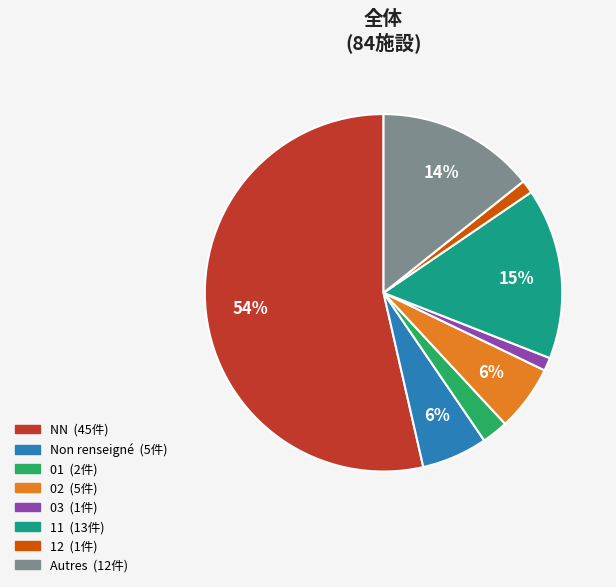

Count the number of slices in the pie.

8